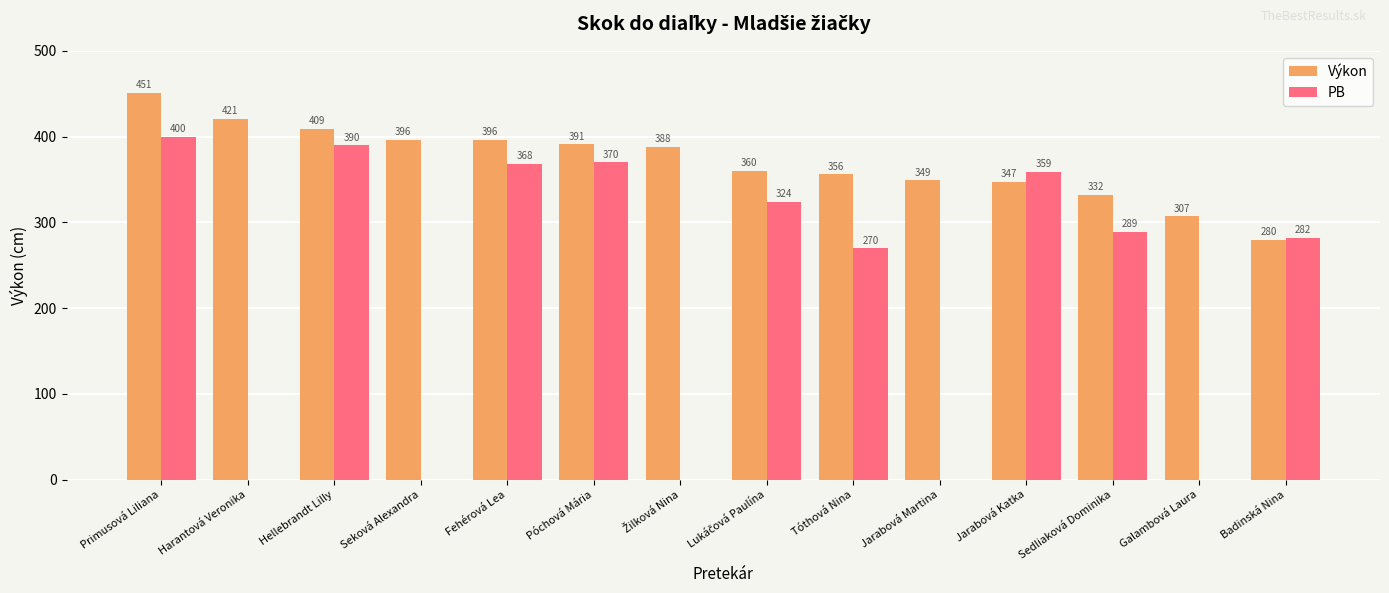

What is the spread (max minus min) of values at Jarabová Katka?

12